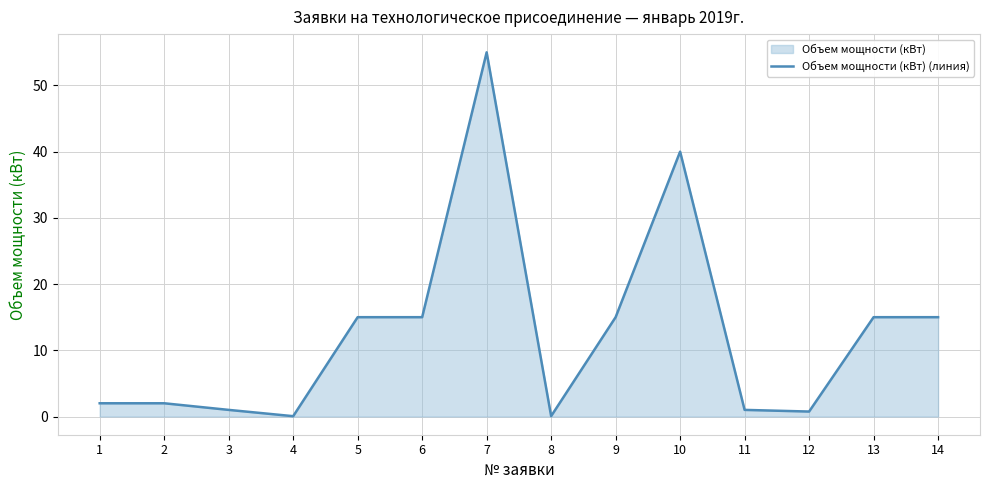

What is the maximum value shown in the chart?

55.0